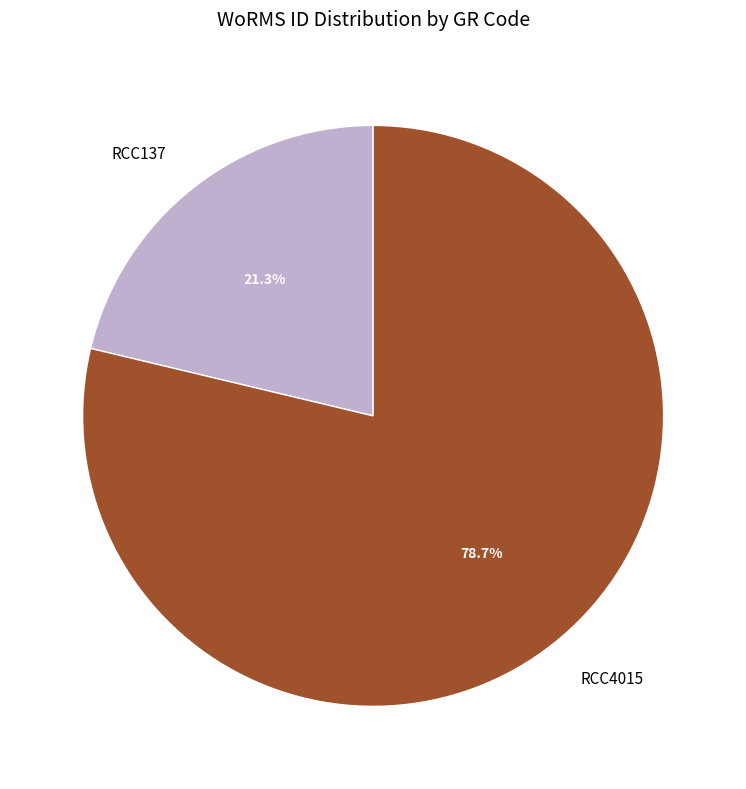

What is the largest slice in the pie chart?

RCC4015